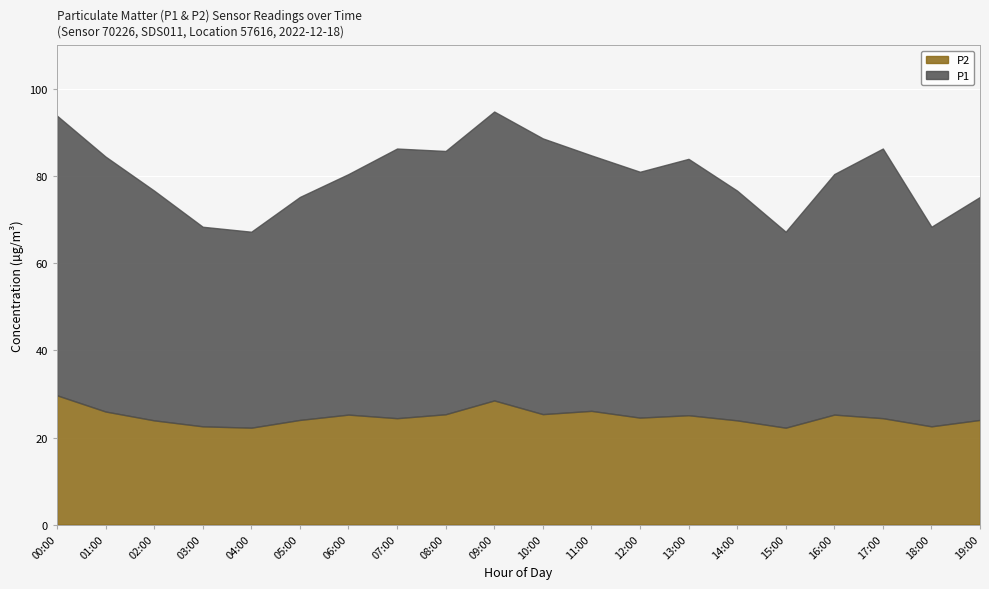

The value of P1 at 11:00 is 17.1. True or false?

False